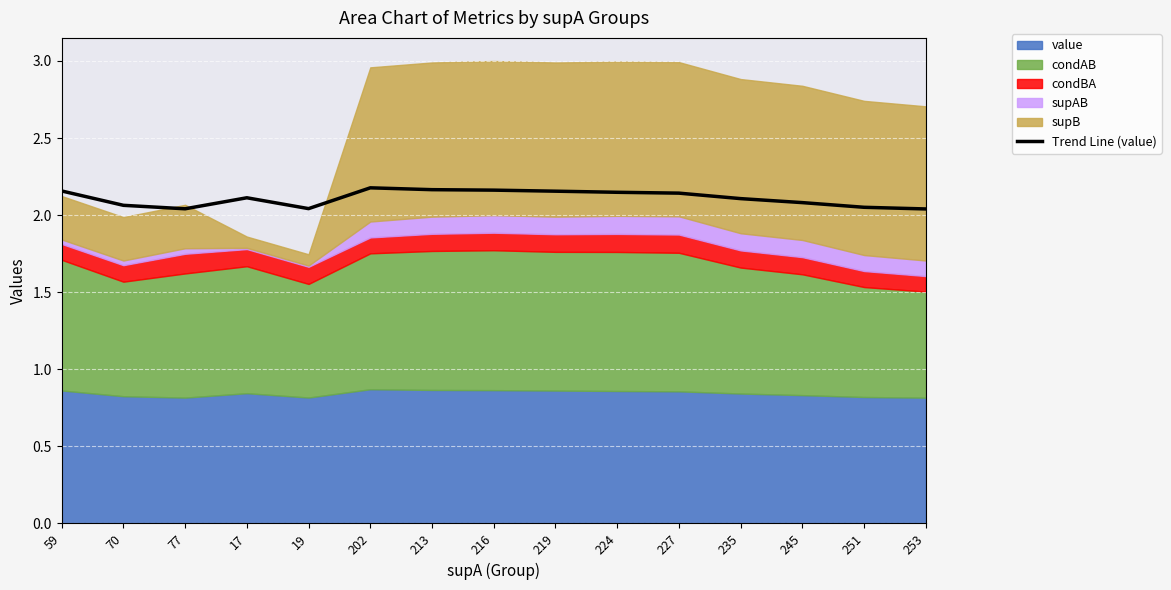

True or false: the data shows 2.1 at 227.

True